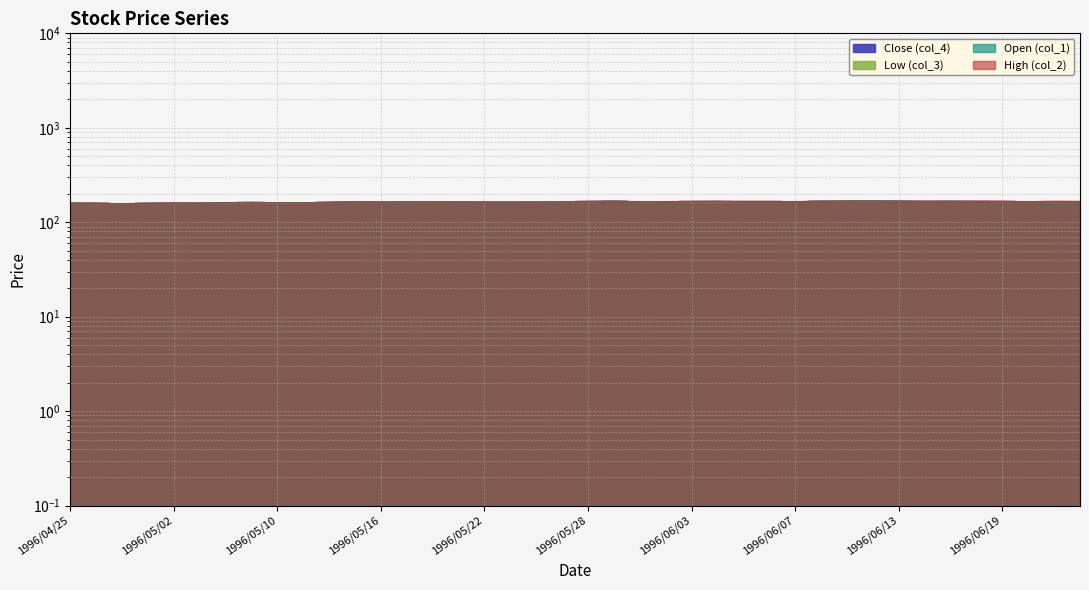

True or false: col_2 has a value of 166.0 at 1996/06/05.

True